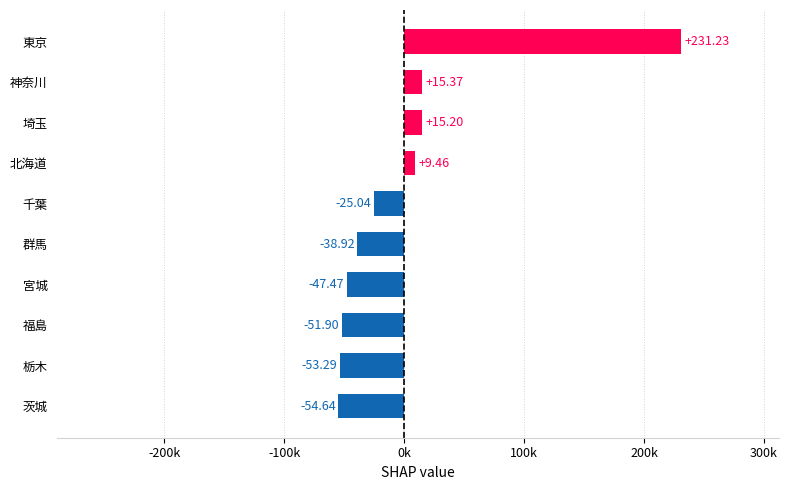

What is the difference between the second highest and minimum values?

70018.8